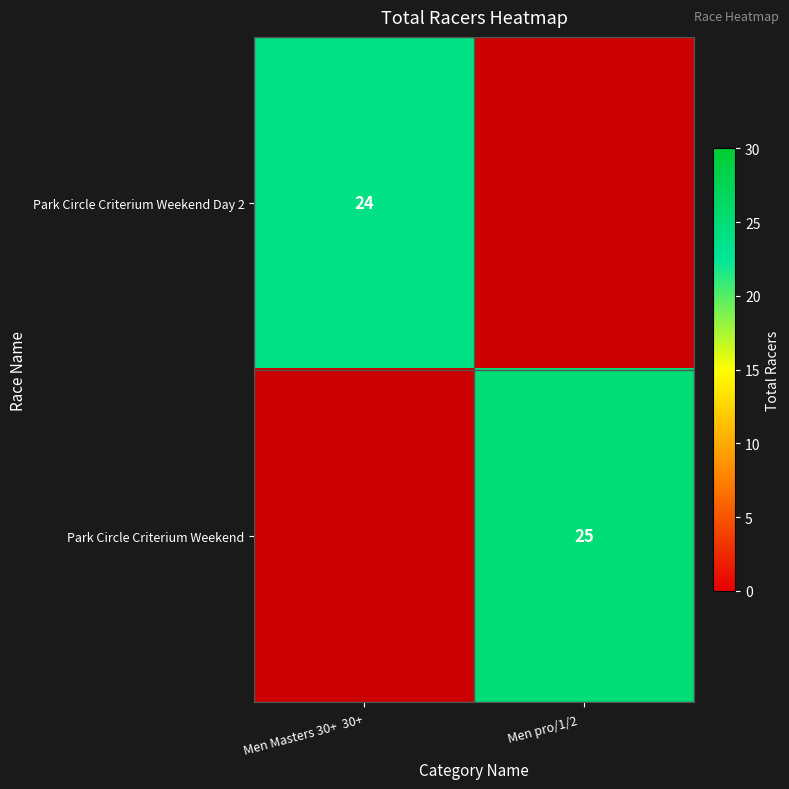

The value of Park Circle Criterium Weekend at Men pro/1/2   is 25. True or false?

True